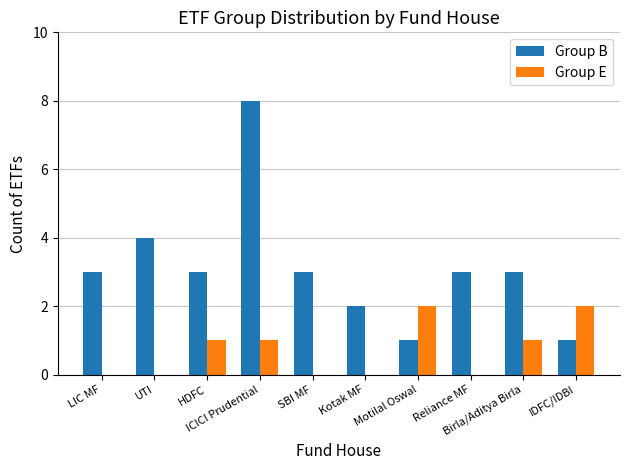

Which series has the largest total across all categories?

Group B